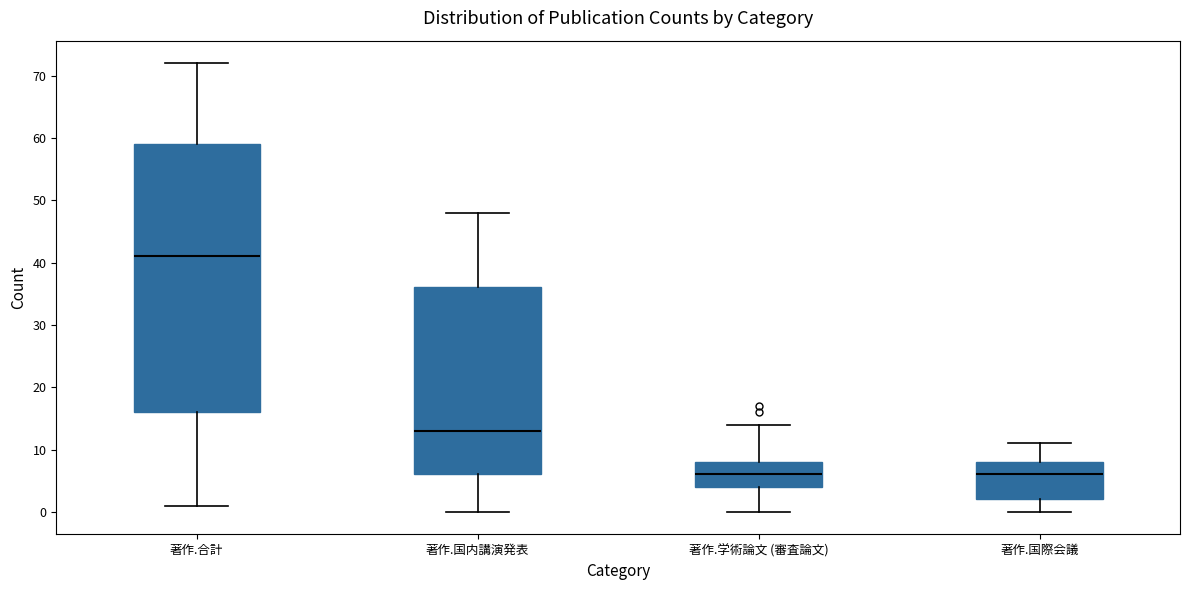

Where is the lower edge of the box for 著作.国際会議 on the y-axis? The values are not printed on the chart, so give them approximately, as read against the axis.

2